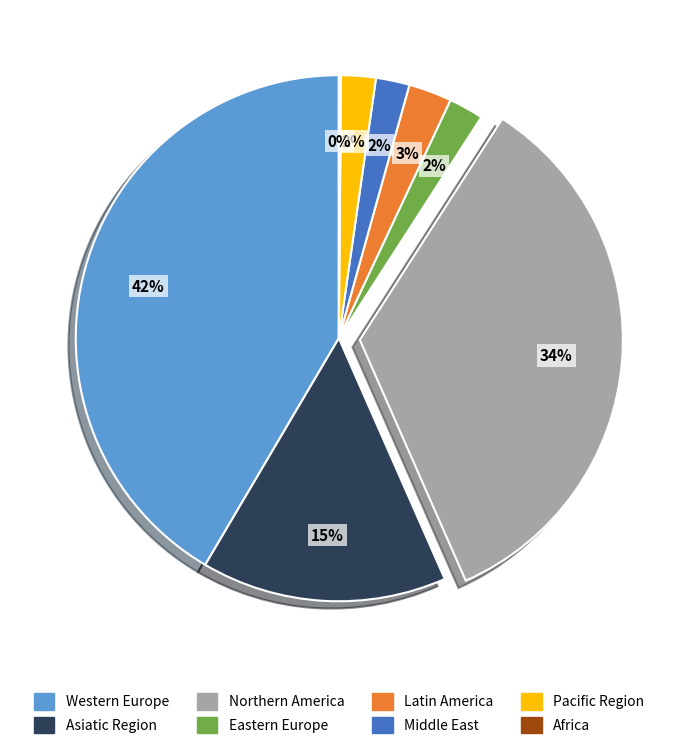

To the nearest percent, what is the difference between the Pacific Region and Northern America slice percentages?

32%